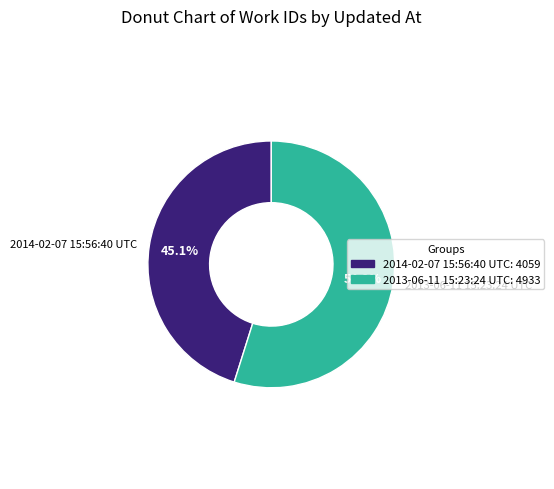

What percentage is NOT represented by 2013-06-11 15:23:24 UTC?

45.1%